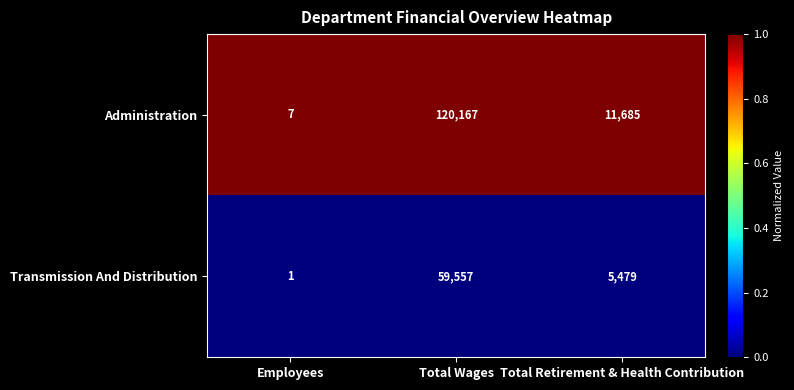

Which label corresponds to the smallest value in the chart?

Employees